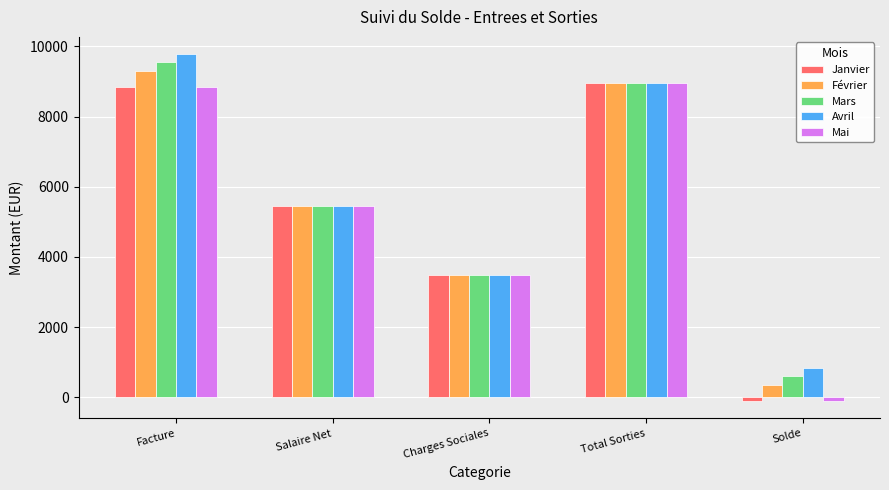

Which series has the largest total across all categories?

Avril